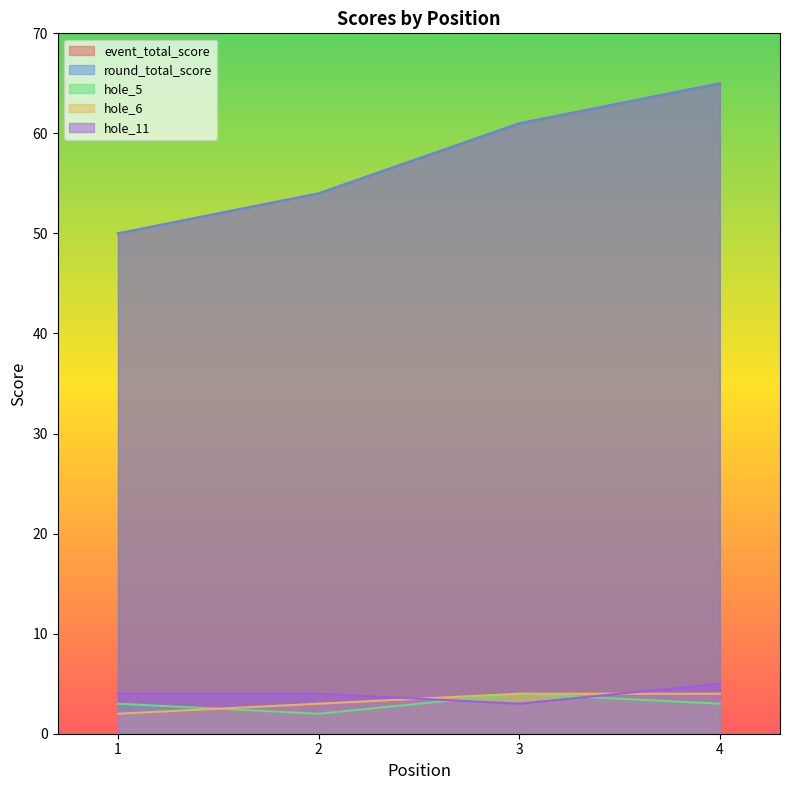

At how many categories does at least one series exceed 33?

4